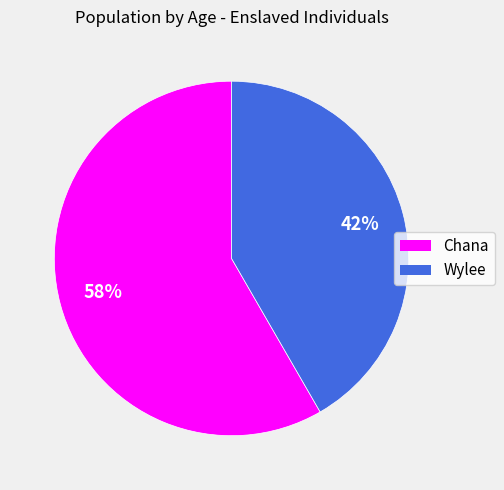

Which has a higher value, Wylee or Chana?

Chana